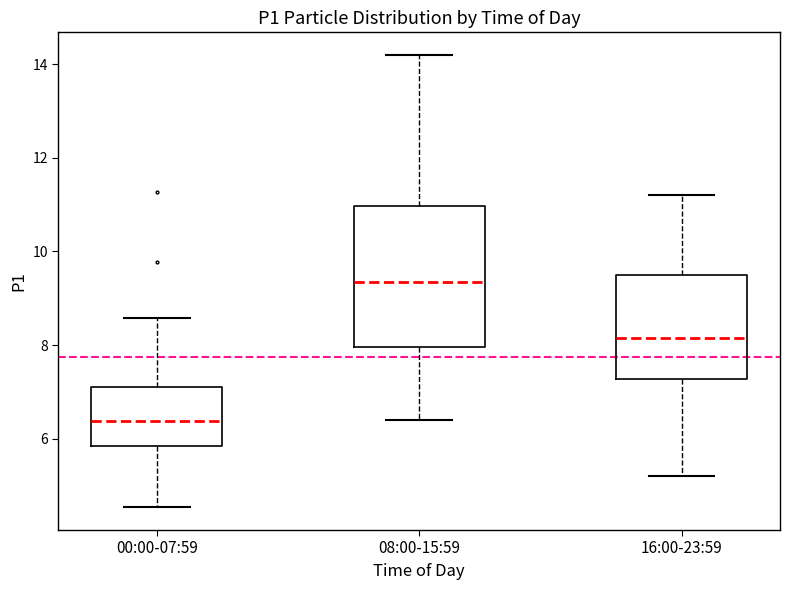

Which box is the tallest, from its lower edge to its upper edge?

08:00-15:59